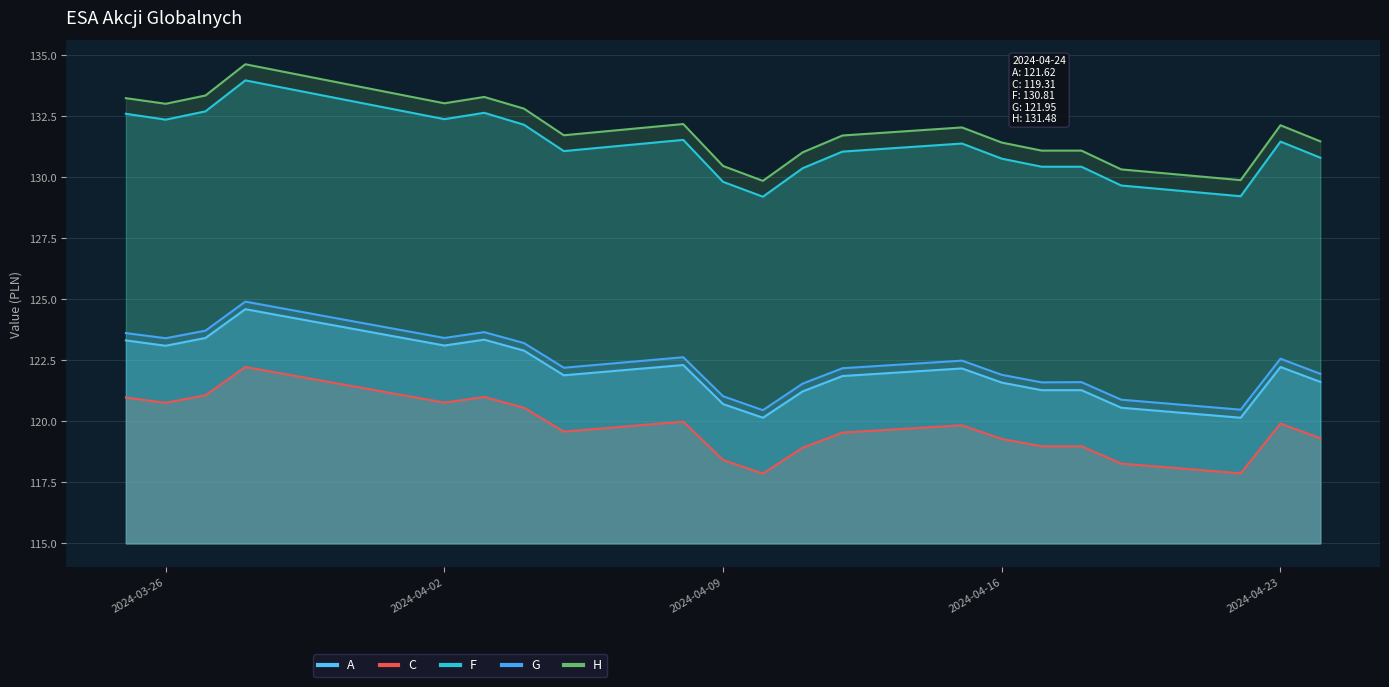

How many data points in A are above 121?

17